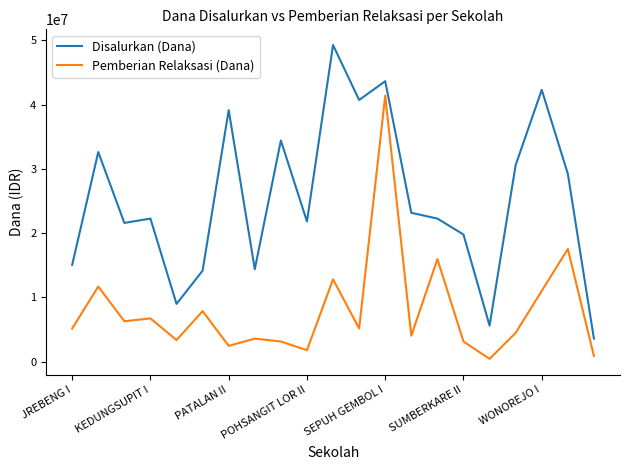

Which series has the widest spread of values?

Disalurkan (Dana)